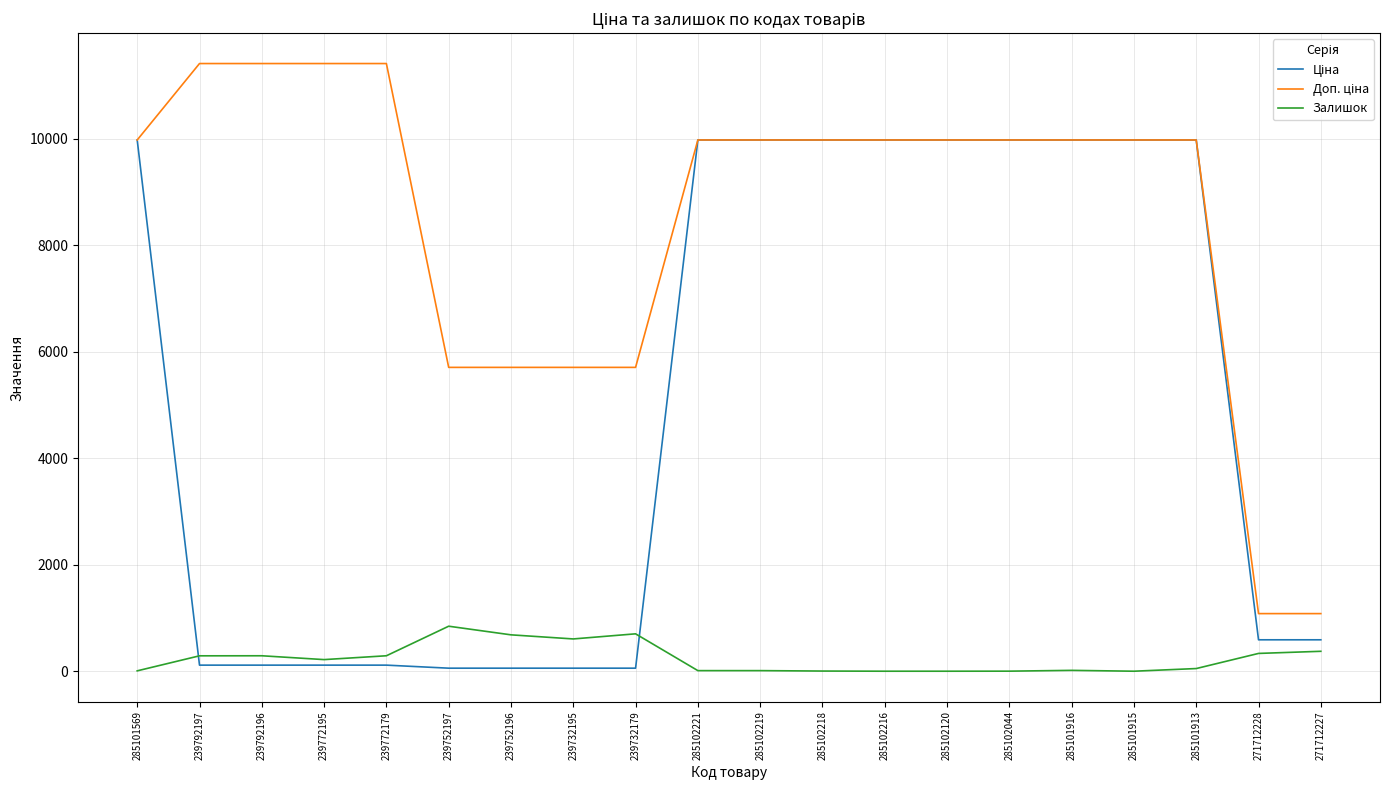

Is it true that Залишок equals 290.0 at 239772179?

True